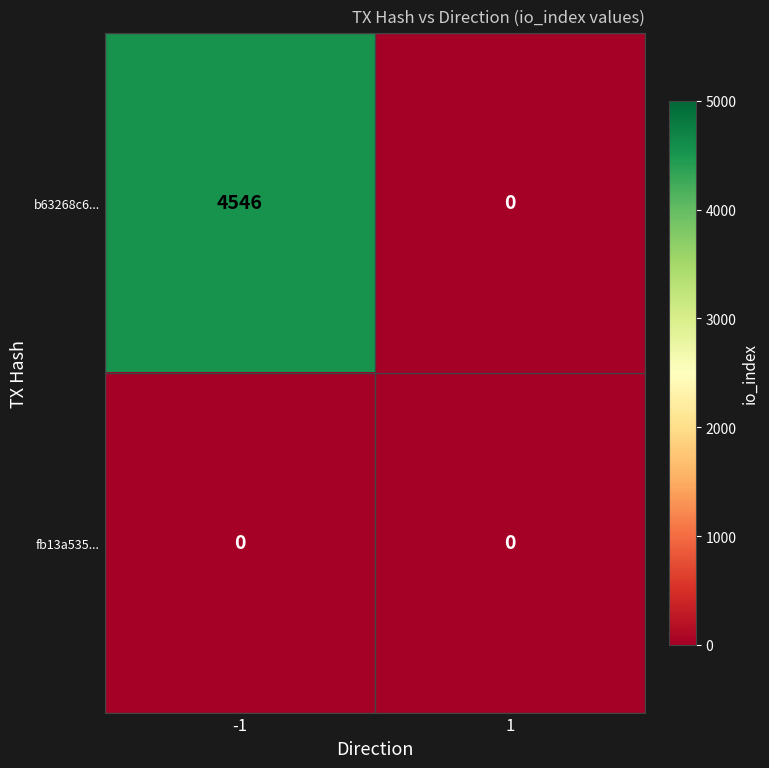

Reading left to right, list all the values displayed in this chart.

b63268c6...: 4546	0
fb13a535...: 0	0